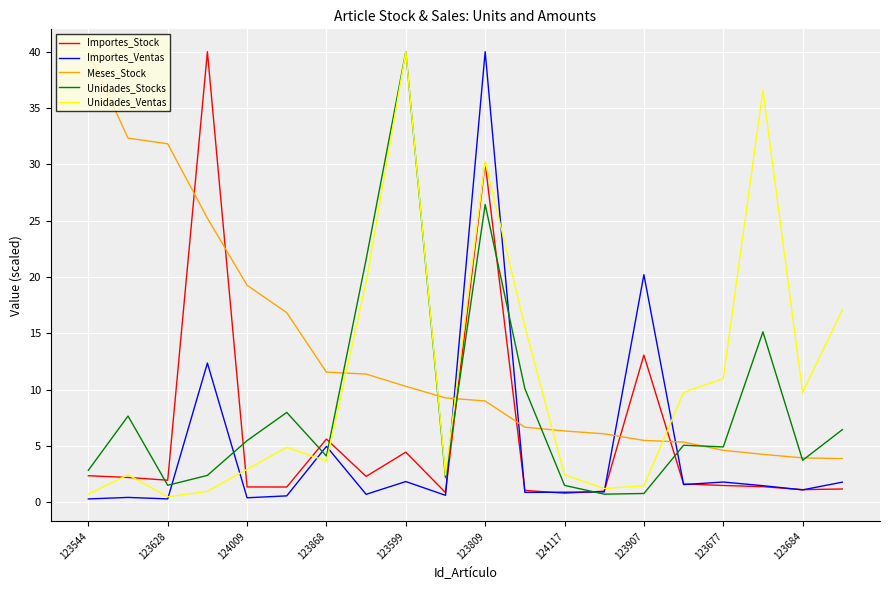

What is the greatest value displayed?

40.0